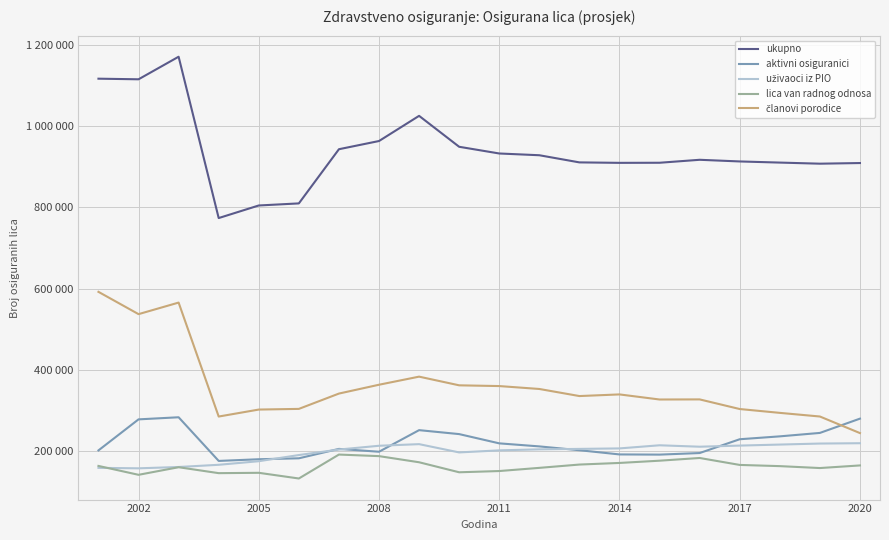

Reading left to right, what are all the values shown in this chart?

ukupno: 1117012	1115509	1171064	773920	804885	810007	943375	963552	1025518	949369	932877	928561	910958	909813	910055	917357	913275	910484	907770	909356
aktivni osiguranici: 201982	278367	283537	176081	180204	182508	205669	198675	251831	242095	219316	211814	202413	192059	191583	195471	229442	236537	244993	280150
uživaoci iz PIO: 158997	157862	161120	166550	175364	190534	204088	213392	217372	197000	202051	204577	205663	206867	214574	211044	213809	216340	218838	219654
lica van radnog odnosa: 163740	141878	160553	145961	146809	132814	191746	187864	172782	148110	151171	158992	167130	171096	176631	183318	166209	163249	158532	164972
članovi porodice: 592293	537402	565854	285328	302508	304151	341872	363621	383533	362164	360339	353178	335752	339791	327267	327524	303815	294358	285407	244580